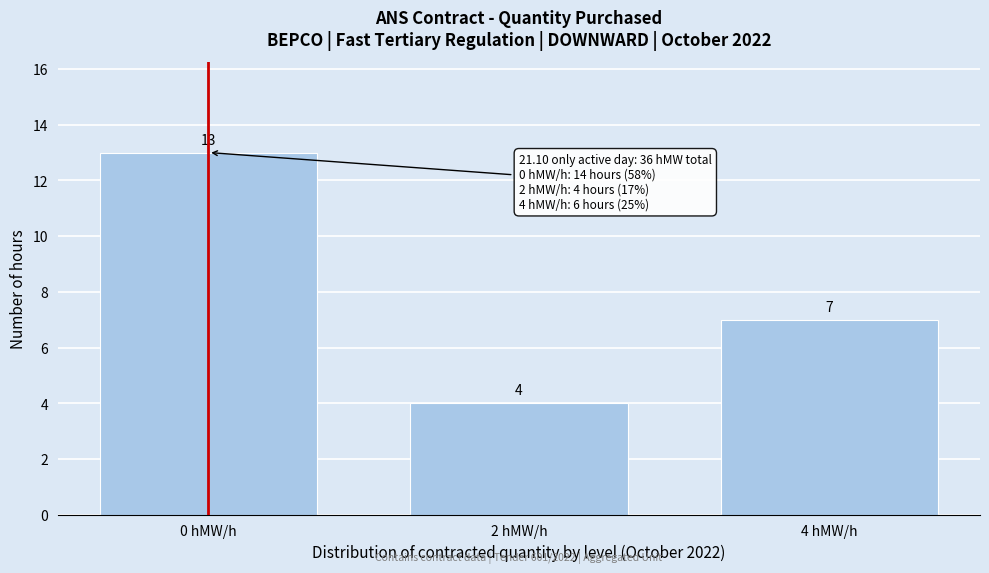

Reading left to right, list all the values displayed in this chart.

13	4	7